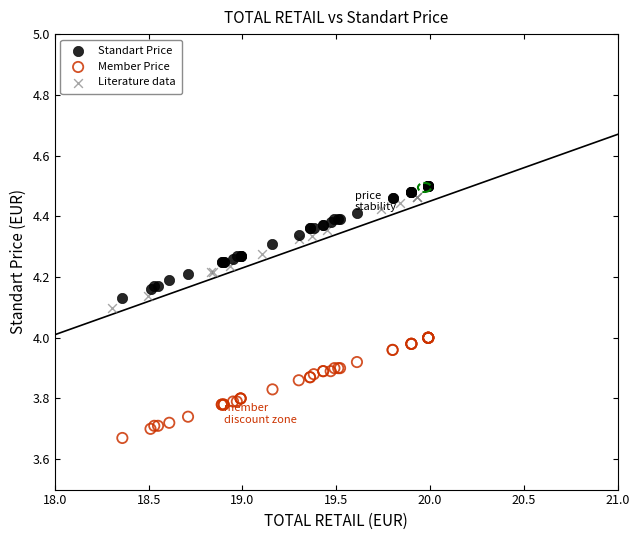

Which series reaches the maximum Y coordinate?

Standart Price